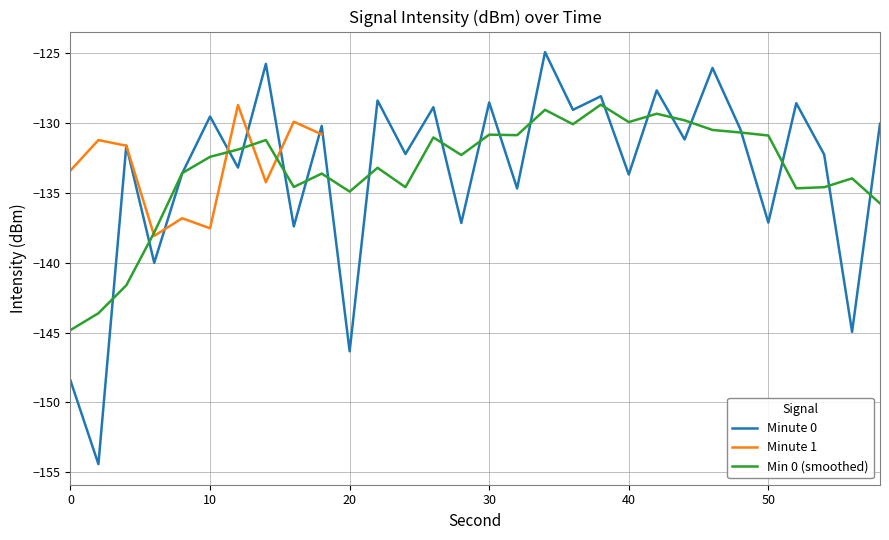

True or false: the data has more than 2 interior local peaks.

True